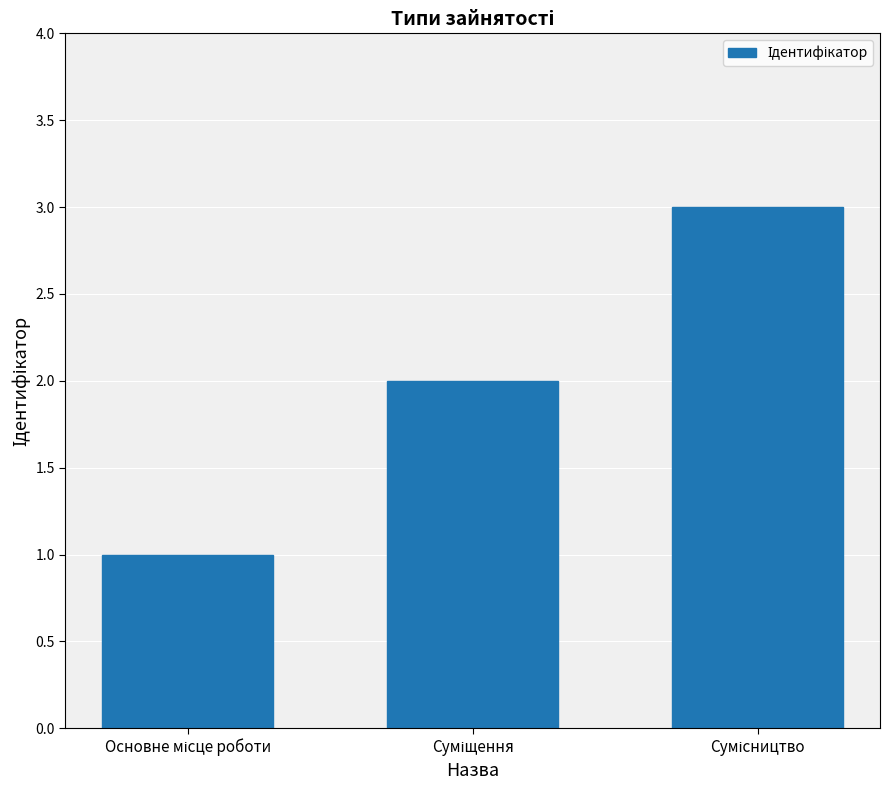

Reading right to left, transcribe all the data shown in this chart.

3	2	1